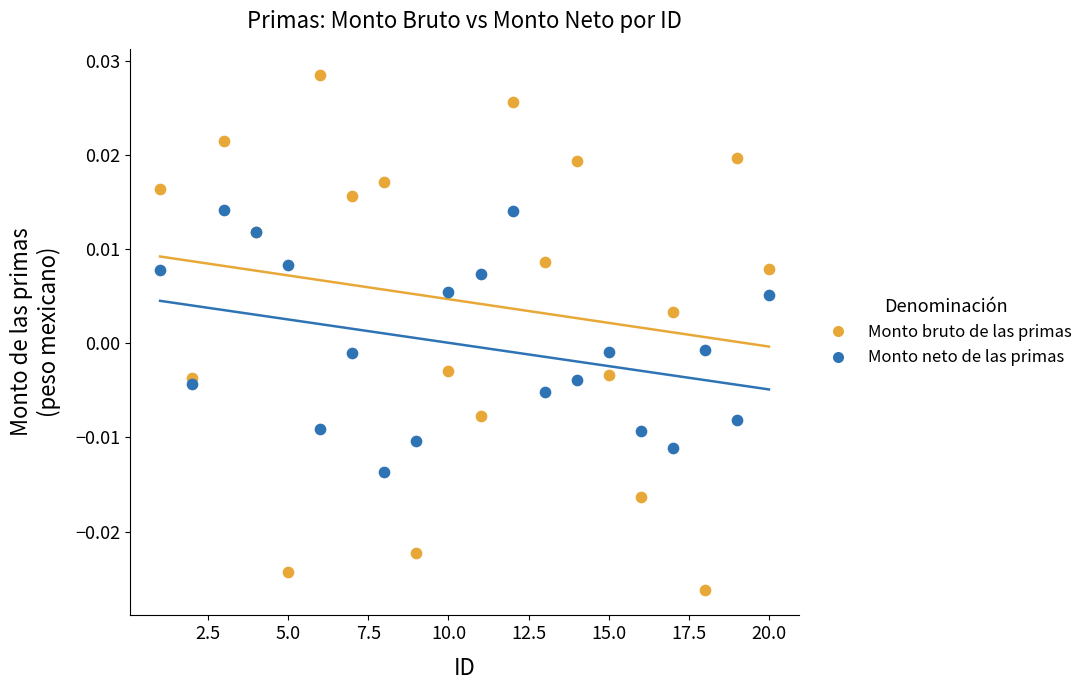

What is the X range (max minus min) for the scatter plot?

19.0